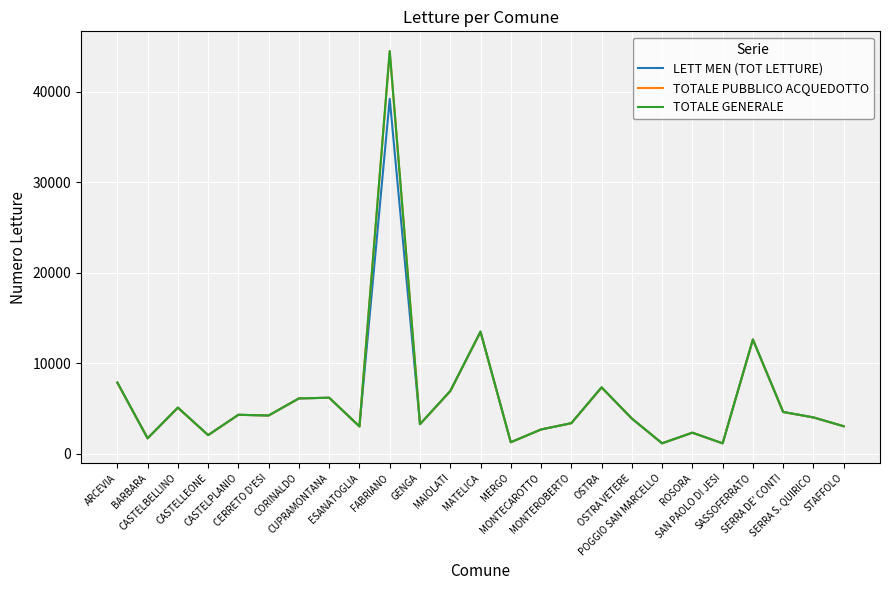

Which series has the widest spread of values?

TOTALE GENERALE